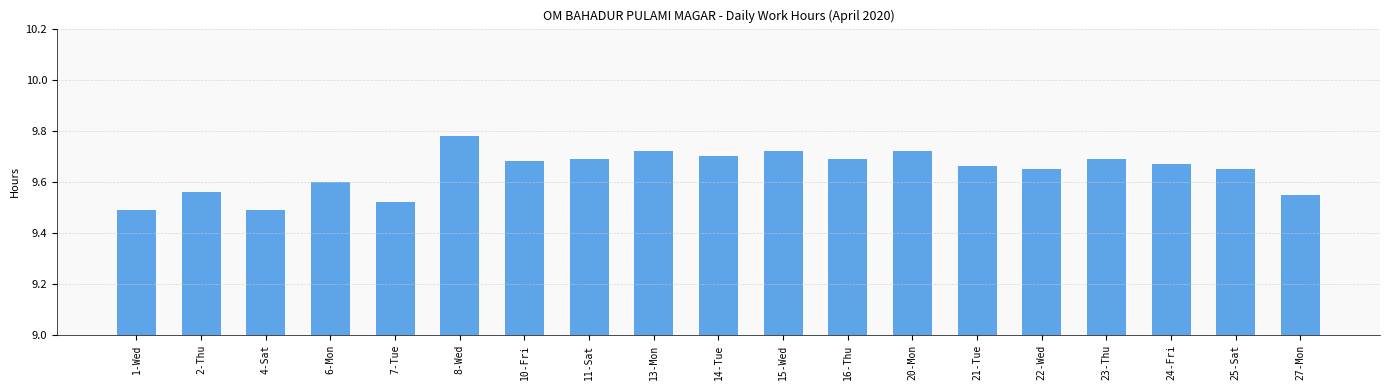

Which category has the highest value across all series?

8-Wed